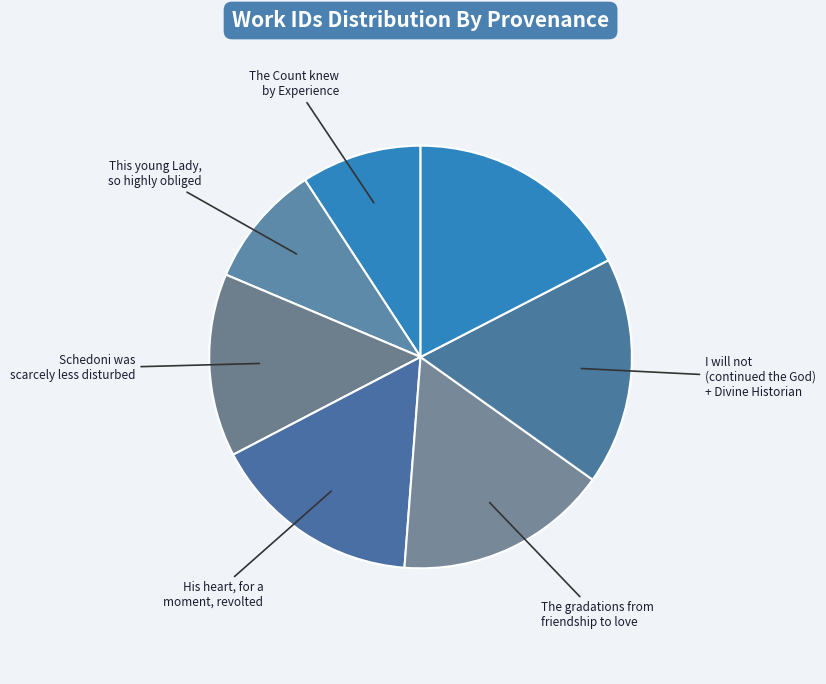

How many slices are in this pie chart?

7